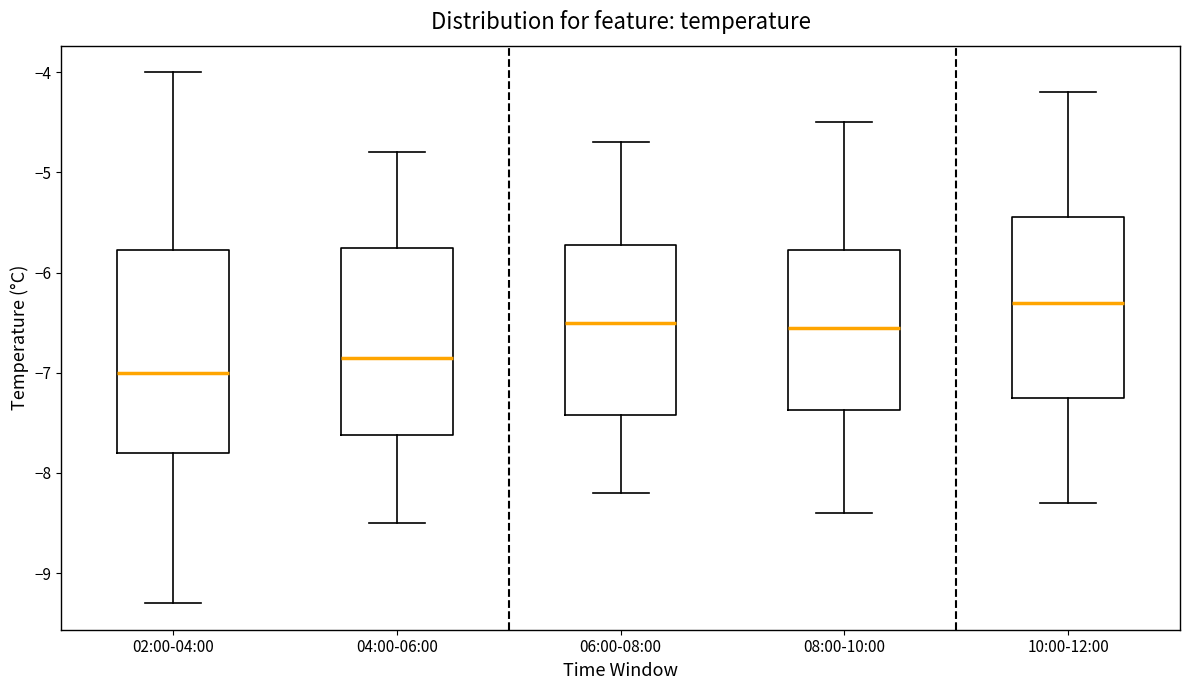

Which box has the lowest median line?

02:00-04:00